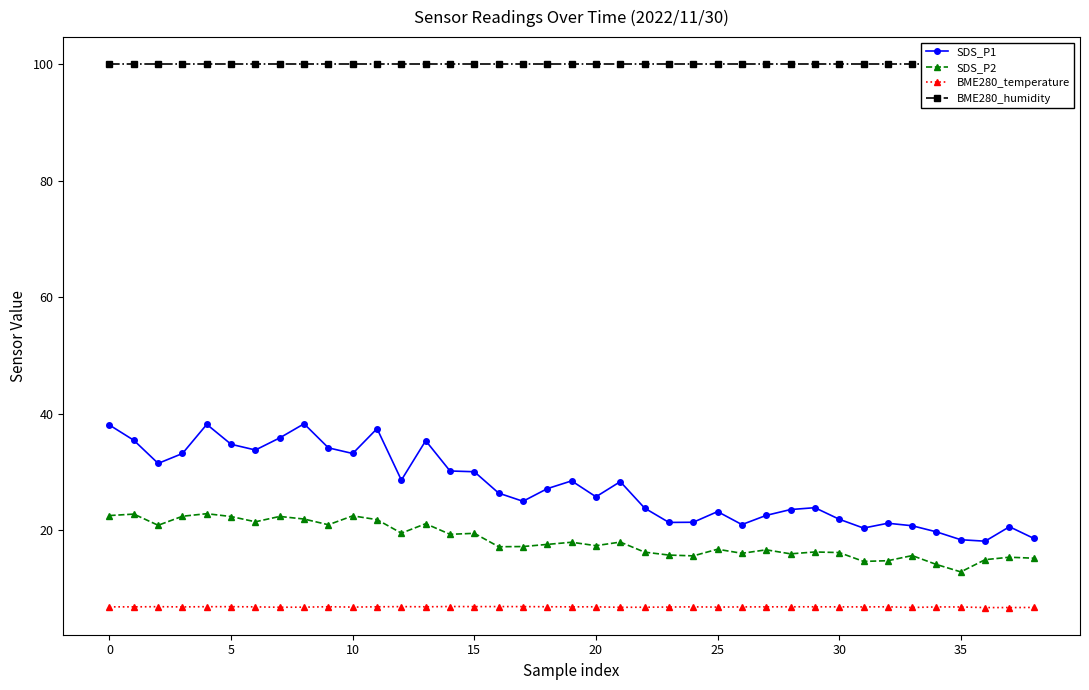

At which label does SDS_P1 first exceed 26?

0